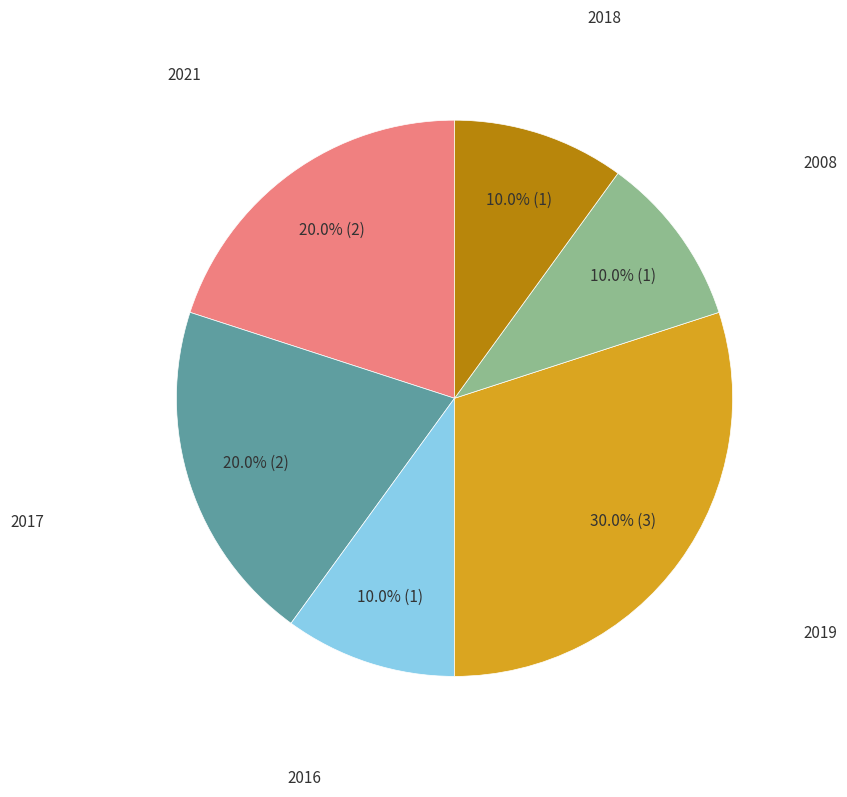

Does any single category account for the majority?

No